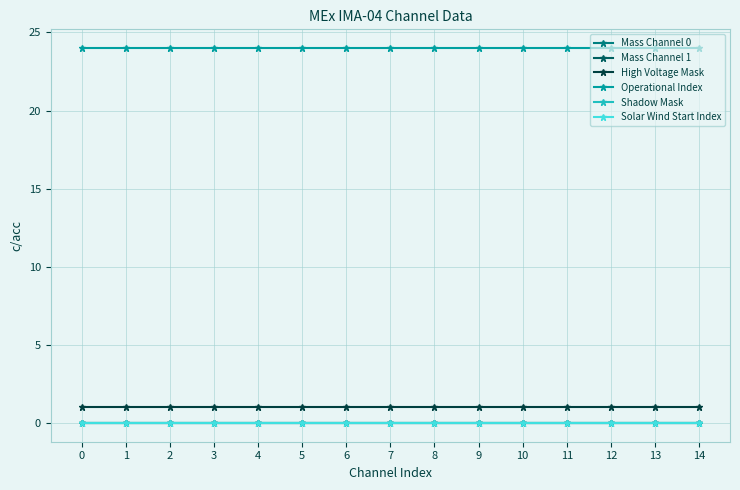

Rank the series by their maximum value, from highest to lowest.

Operational Index, High Voltage Mask, Mass Channel 0, Mass Channel 1, Shadow Mask, Solar Wind Start Index